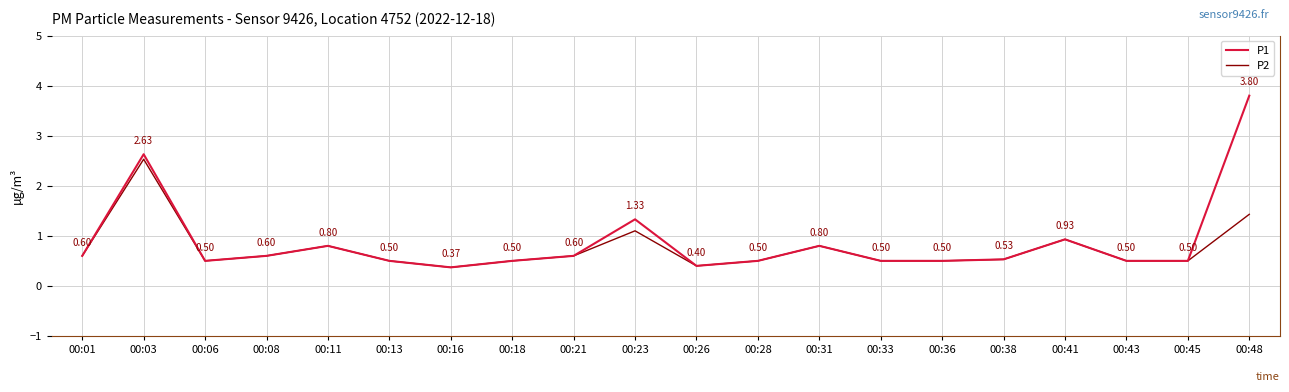

What are all the series names shown in the legend?

P1, P2